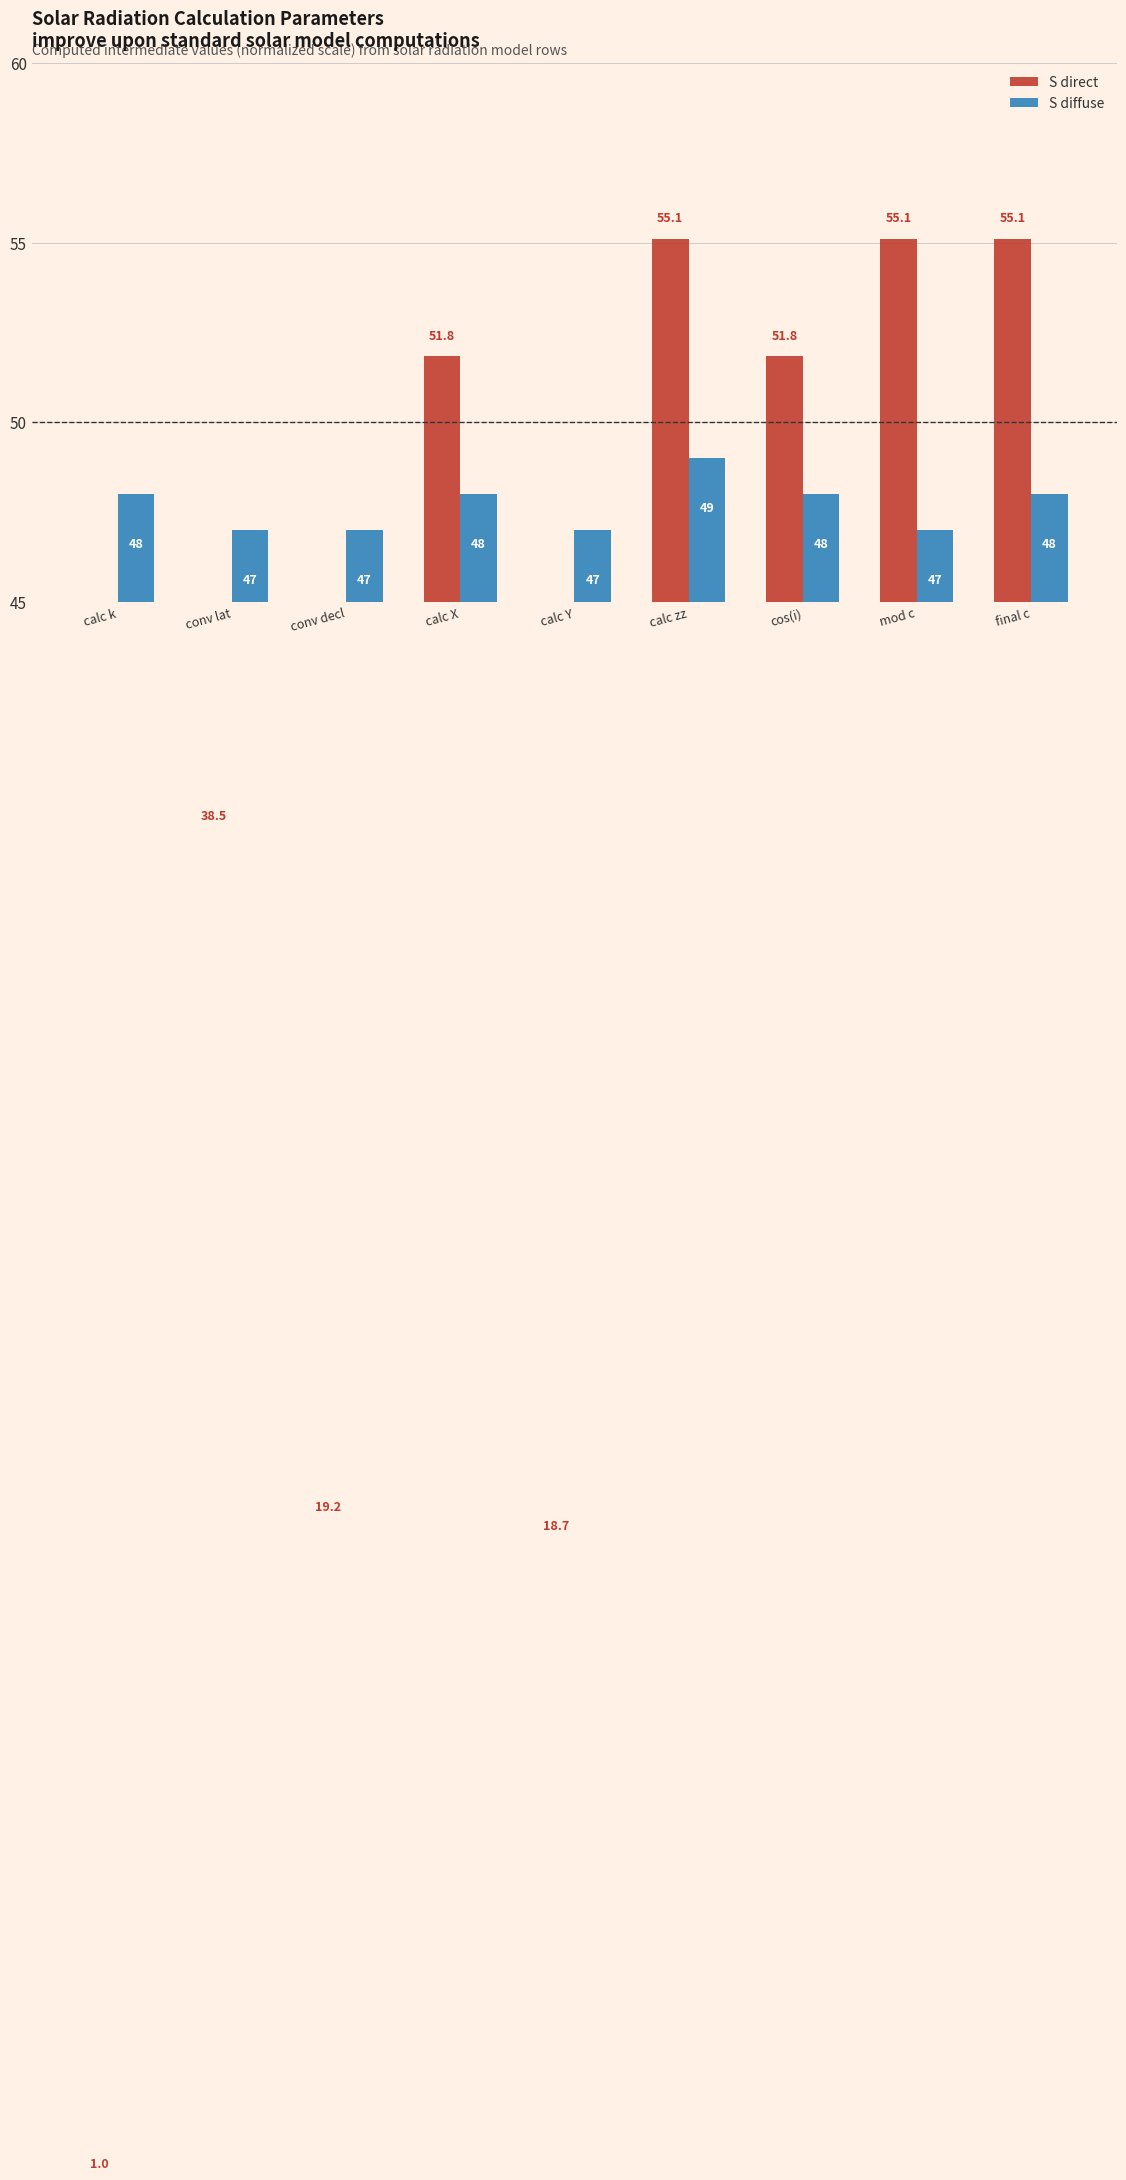

Between calc k and conv decl, which series saw the biggest shift?

S direct